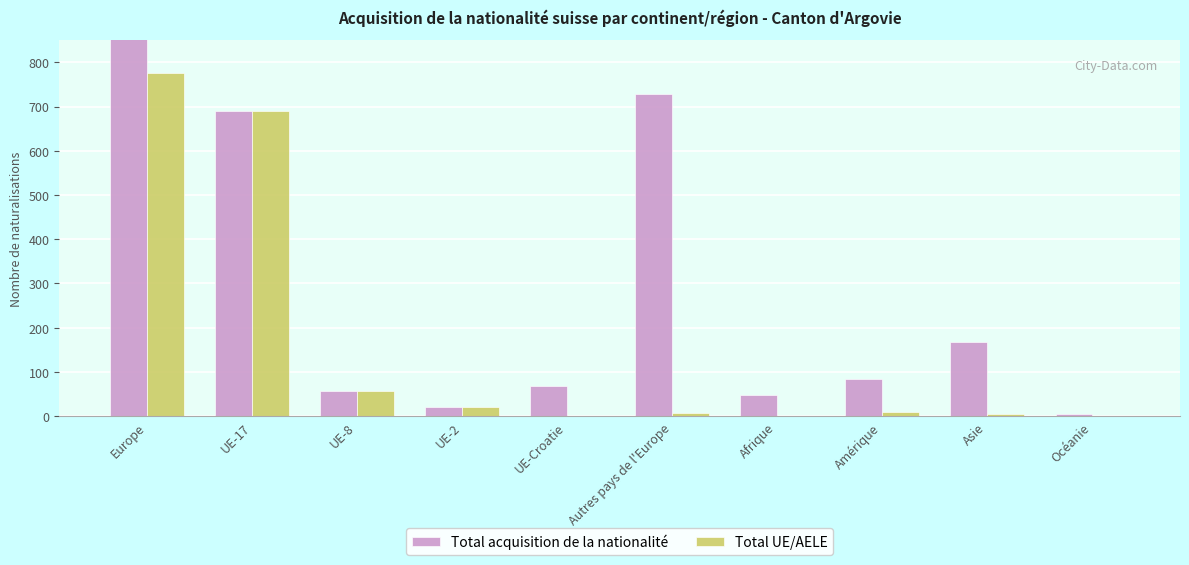

How many bars are there in each group?

2